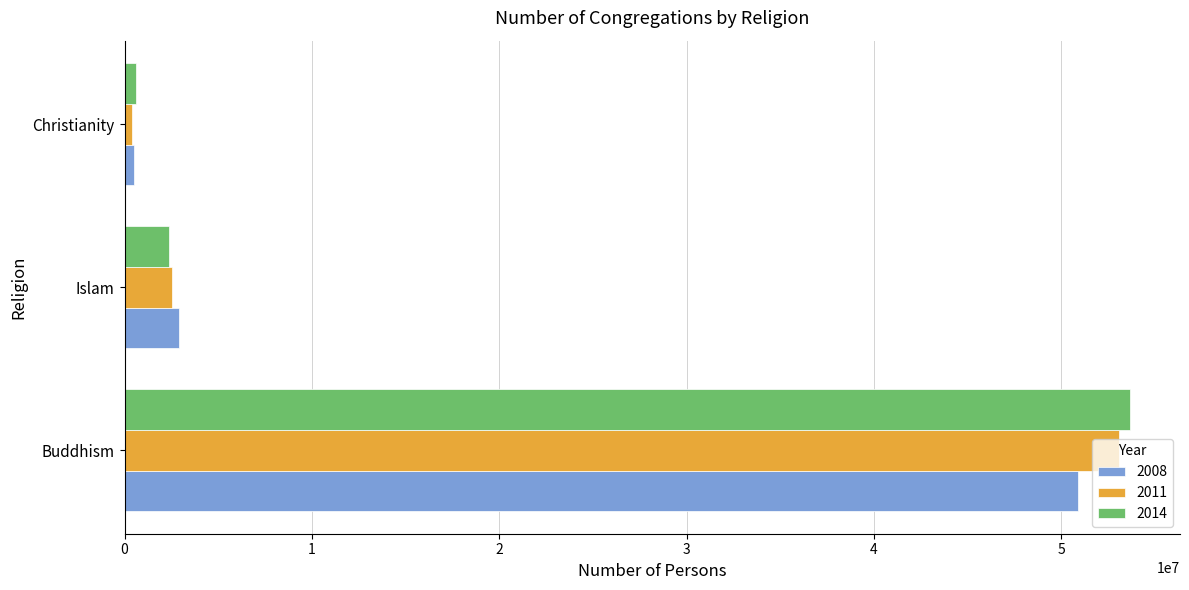

Rank the categories by 2011 value from lowest to highest.

Christianity, Islam, Buddhism